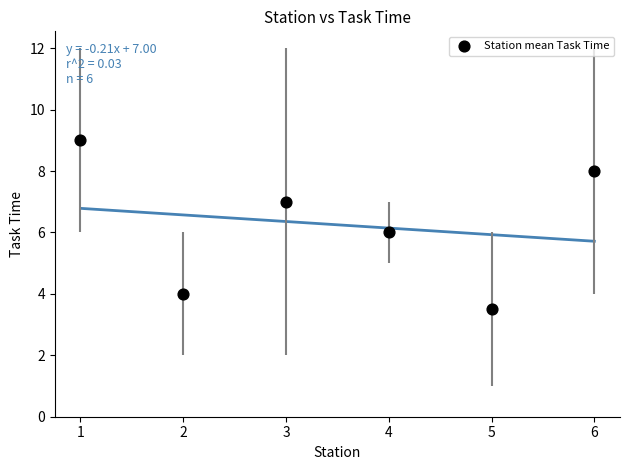

What is the range of Y values (max minus min)?

5.5